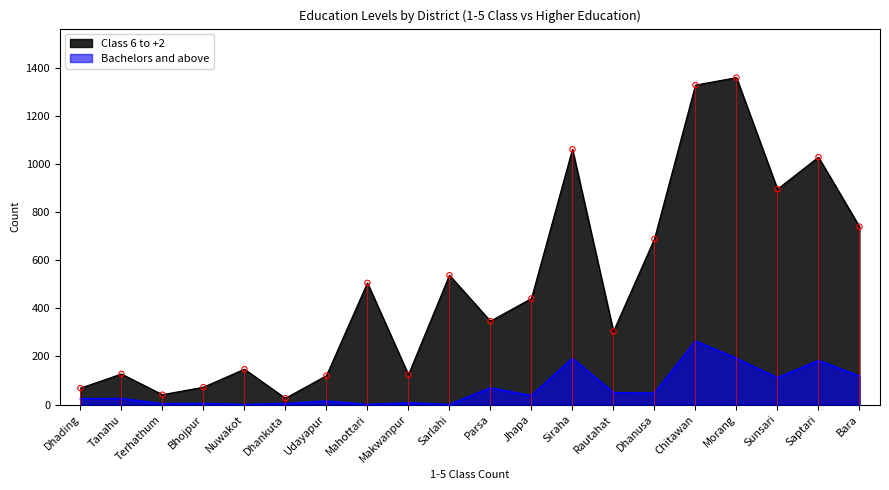

What are all the series names shown in the legend?

Class 6 to +2, Bachelors and above